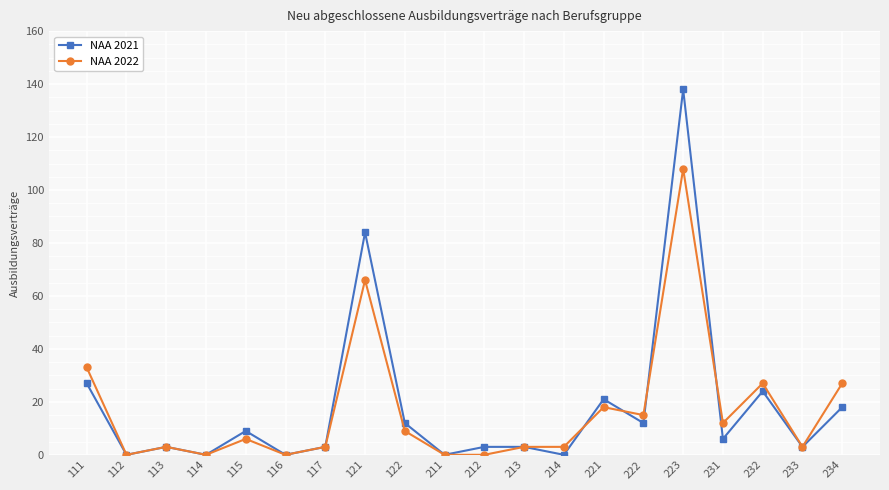

How many data points does each series have?

20